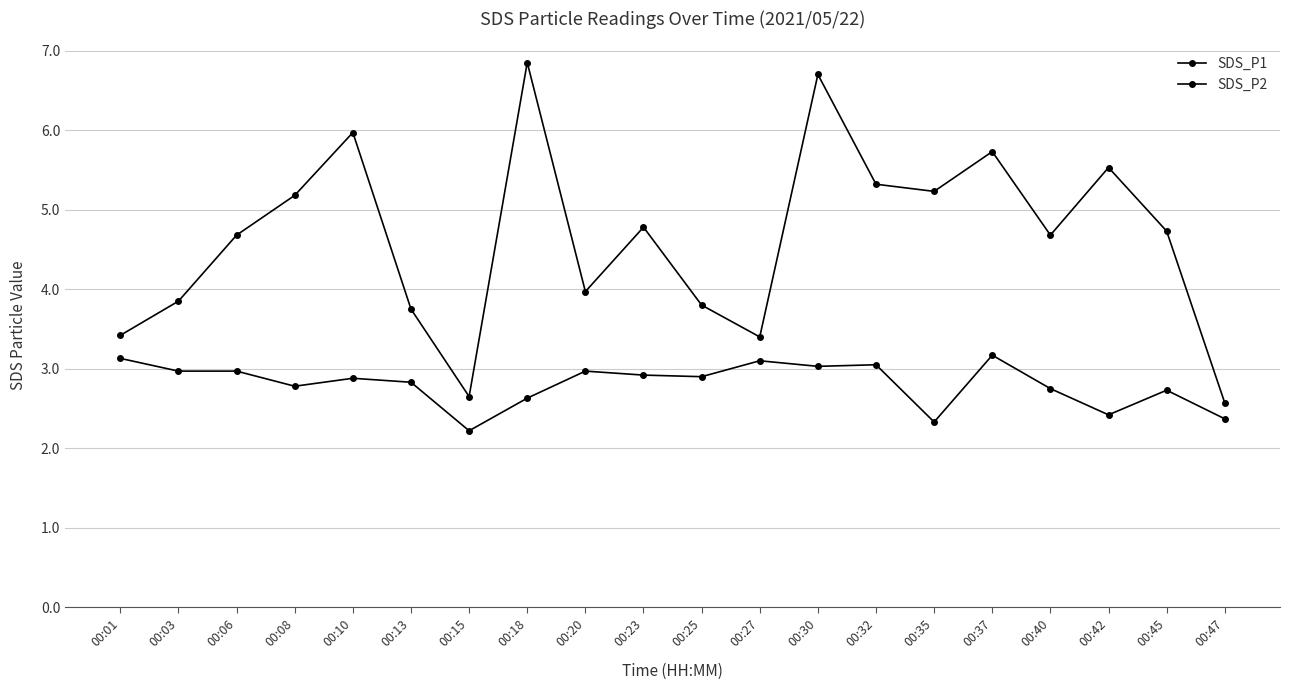

Rank the series at 00:37 from lowest to highest value.

SDS_P2, SDS_P1